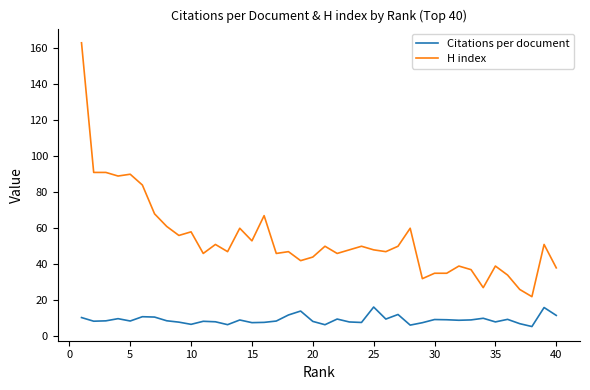

Which series has the largest total across all categories?

H index